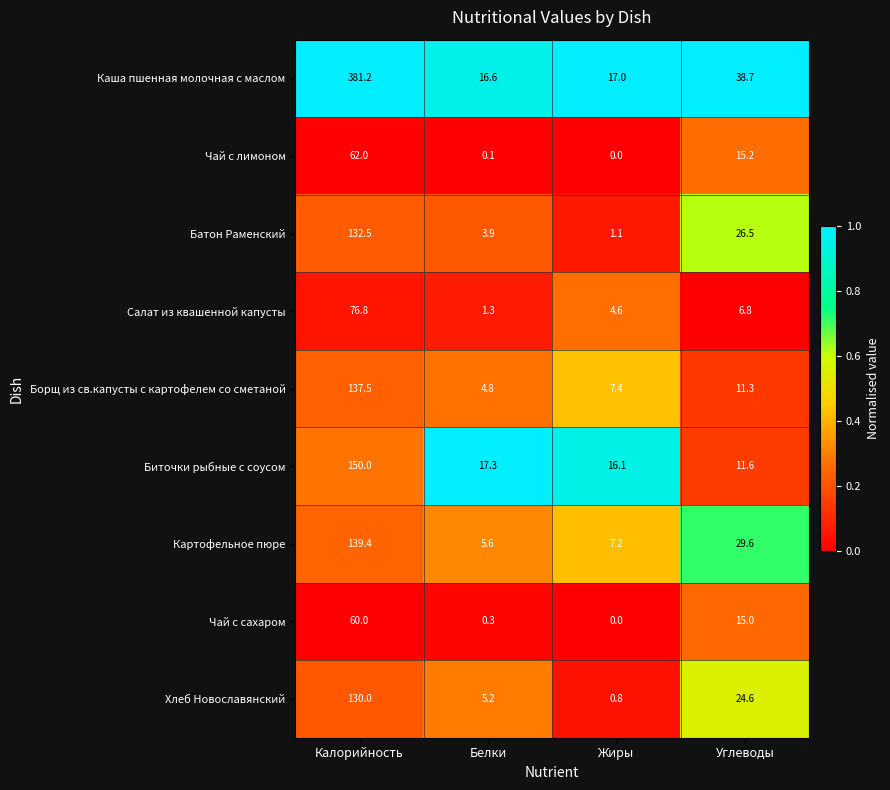

The Батон Раменский series shows 0.5 at Жиры. True or false?

False